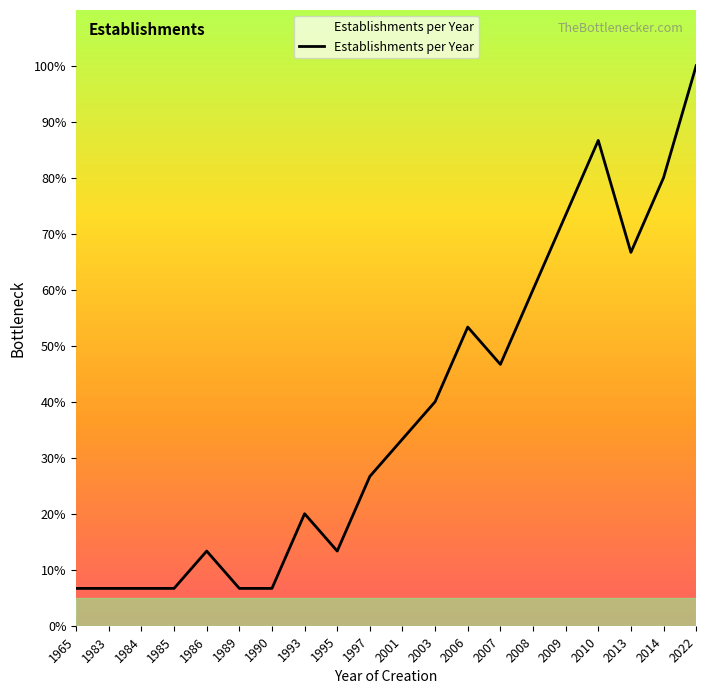

What is the difference between the maximum and minimum values?

93.3